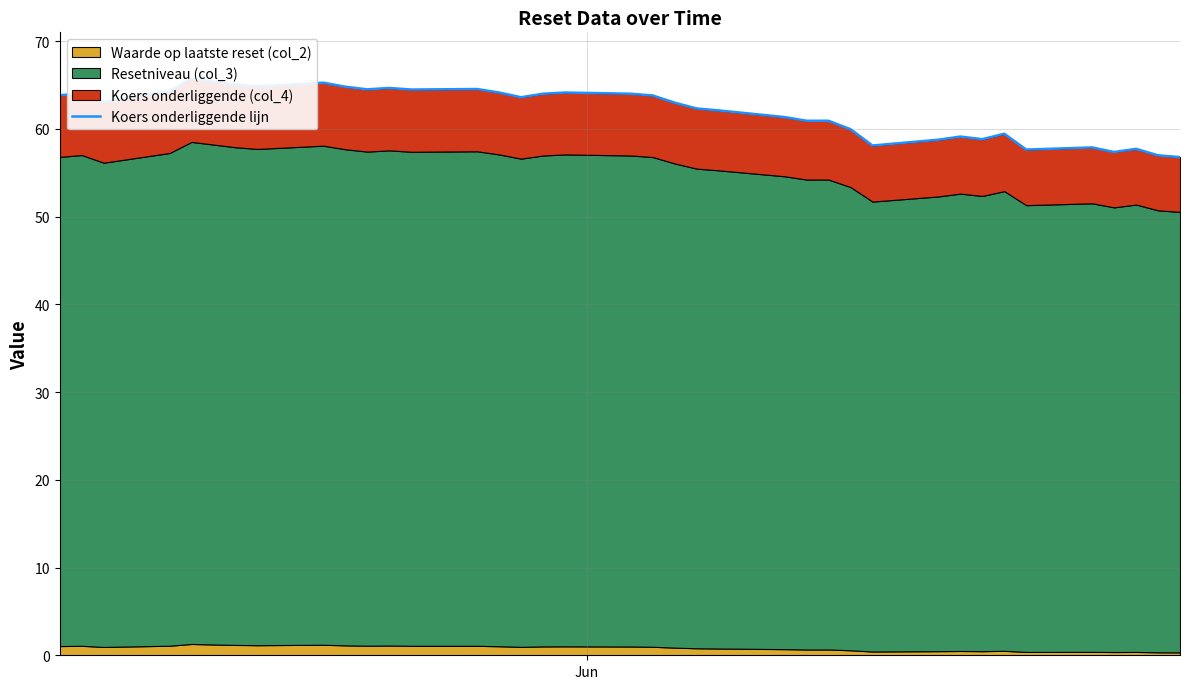

How many lines are shown in the chart?

1